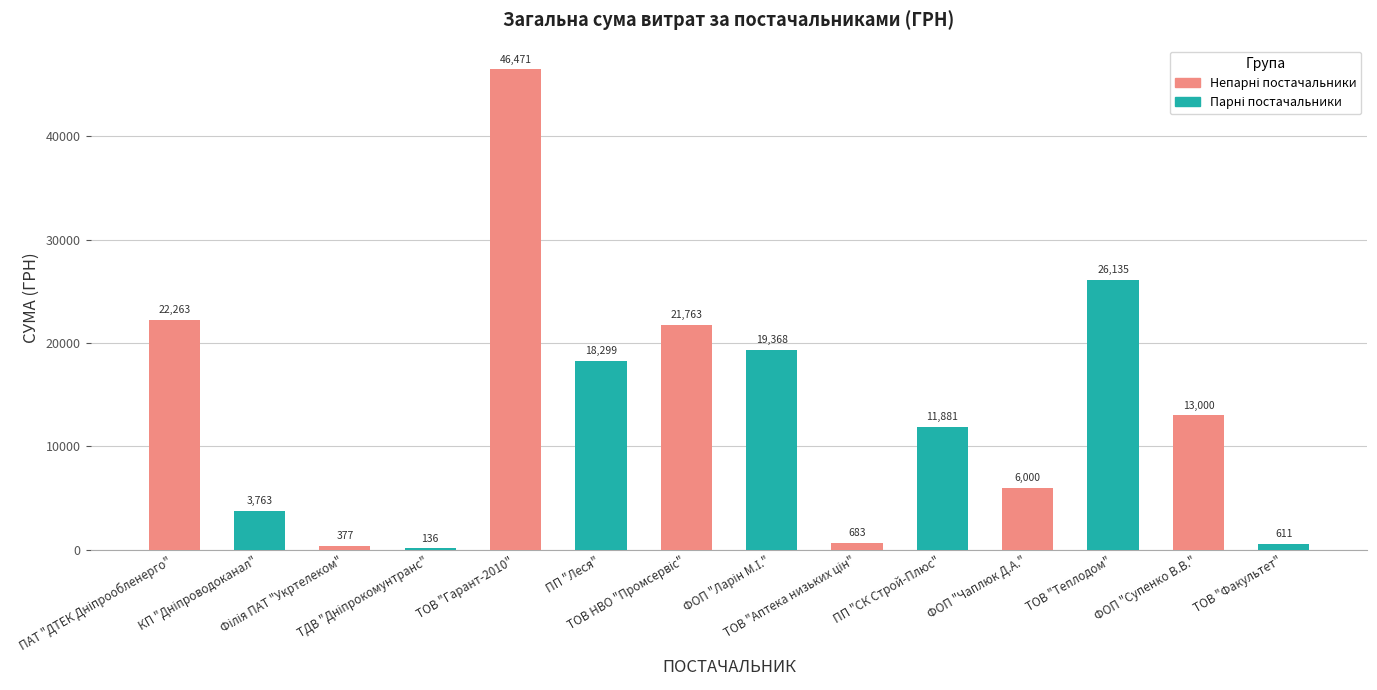

What is the greatest value displayed?

46471.1